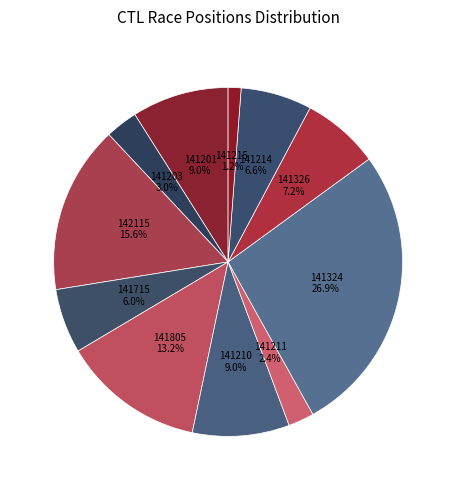

How many segments does this pie chart have?

11